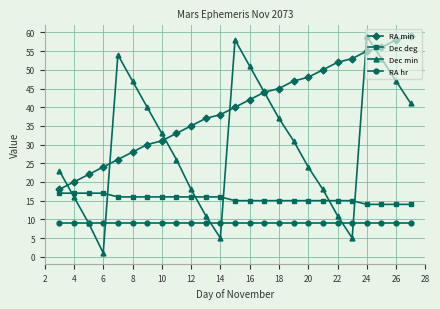

List the series in order of their overall mean, lowest first.

RA hr, Dec deg, Dec min, RA min